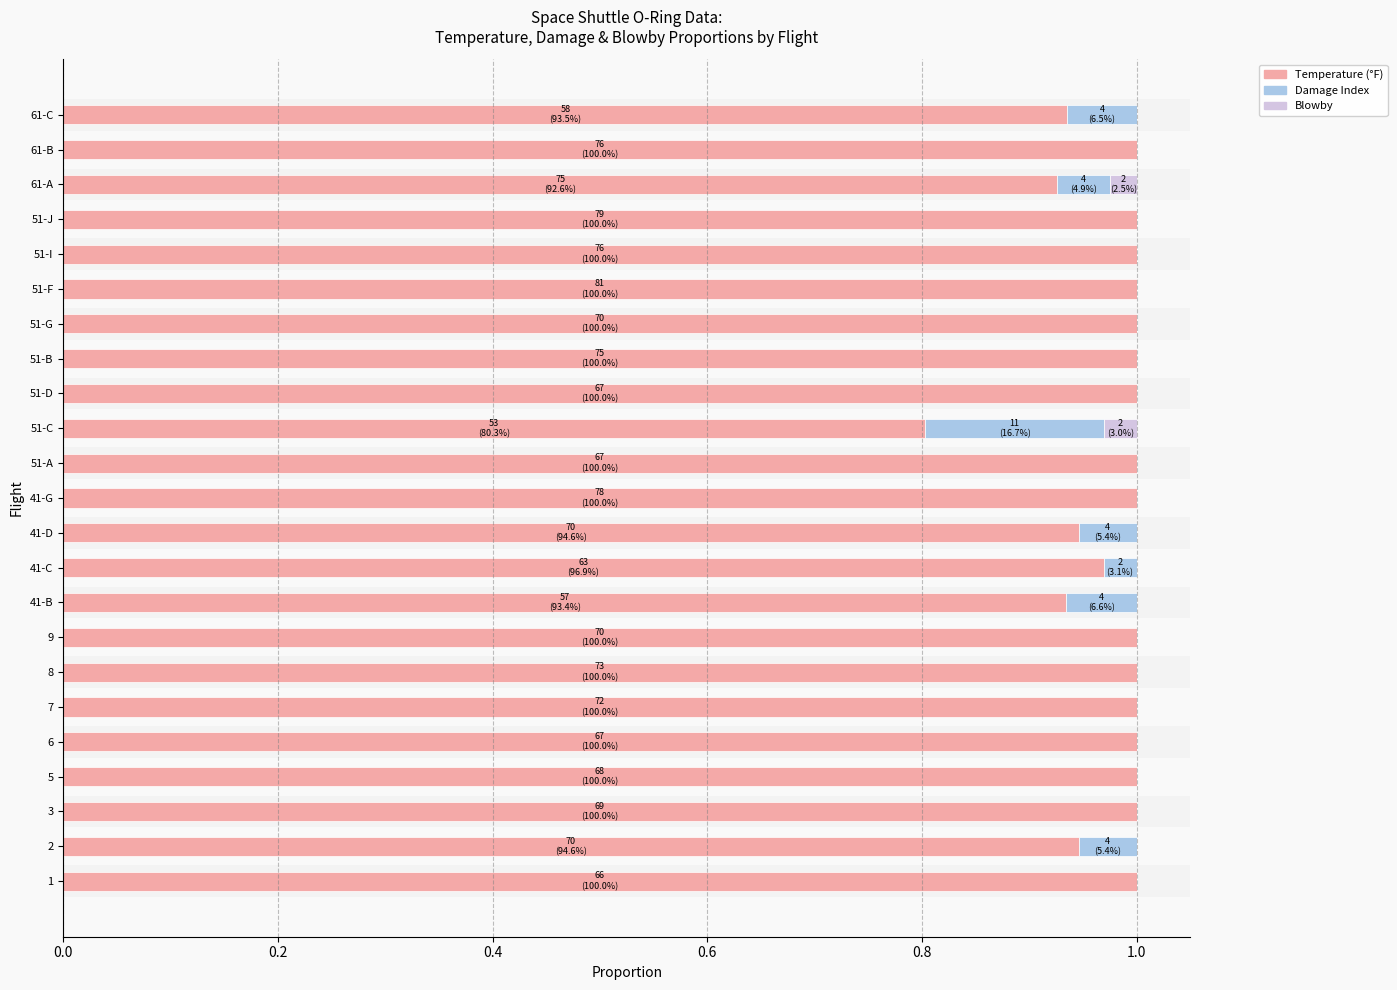

Rank the series at 51-J from highest to lowest value.

Temperature (°F), Damage Index, Blowby